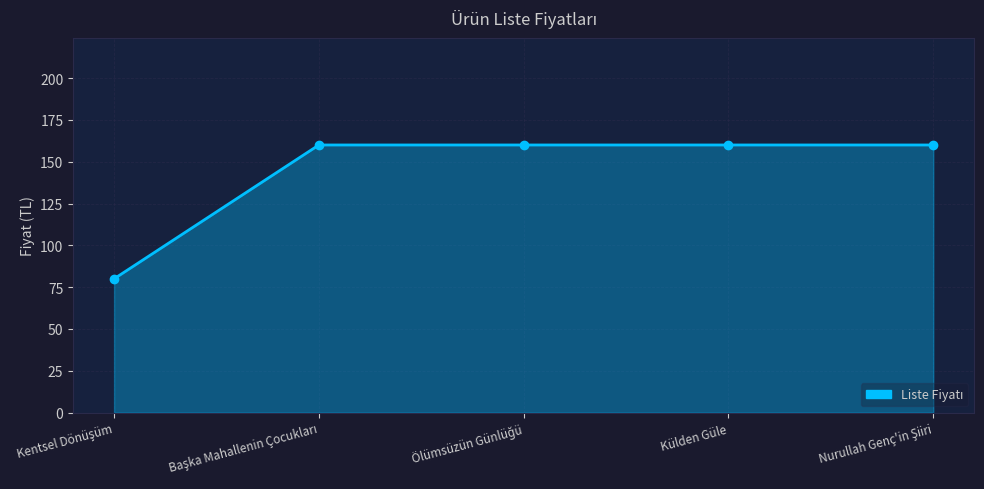

What value does the data have at Külden Güle?

160